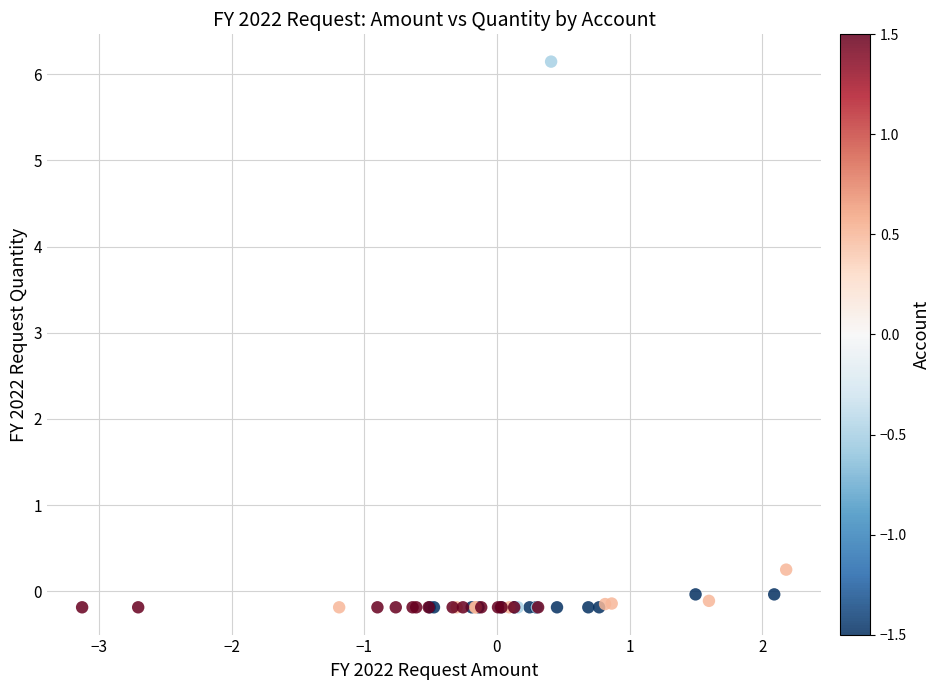

What Y value in the scatter plot is closest to 2?

0.3